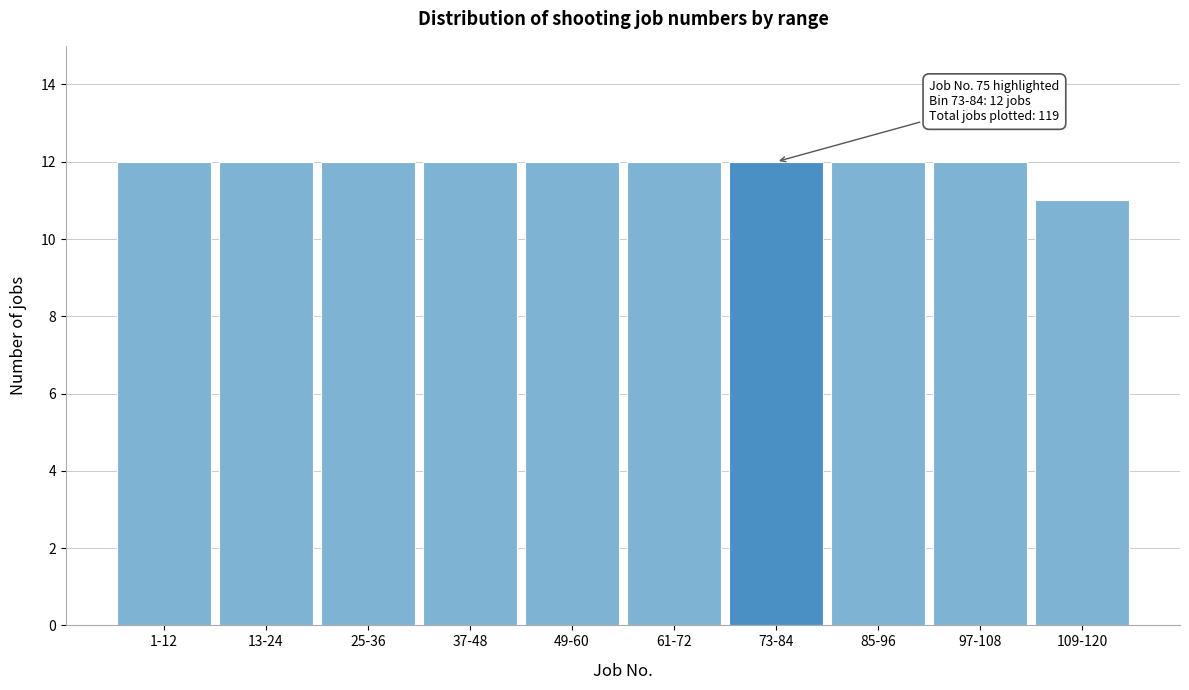

Reading left to right, list all the values displayed in this chart.

1-12=12	13-24=12	25-36=12	37-48=12	49-60=12	61-72=12	73-84=12	85-96=12	97-108=12	109-120=11